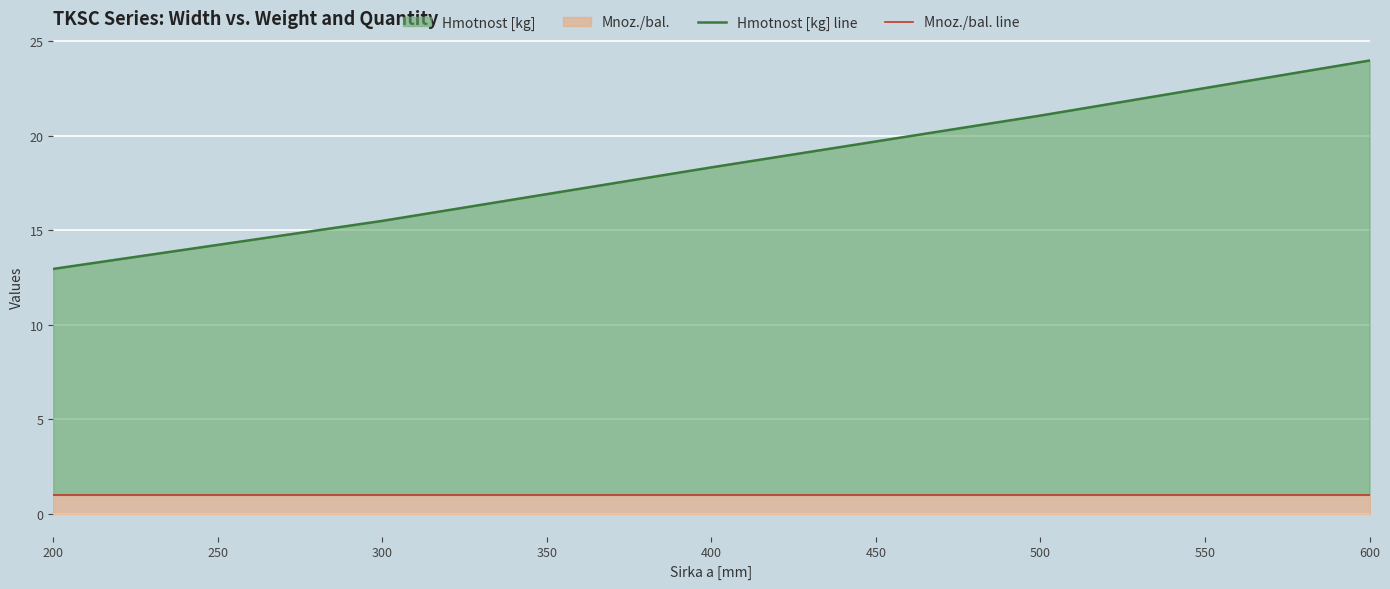

Is the value of Hmotnost [kg] line at 300 greater than the value of Mnoz./bal. line at 400?

Yes